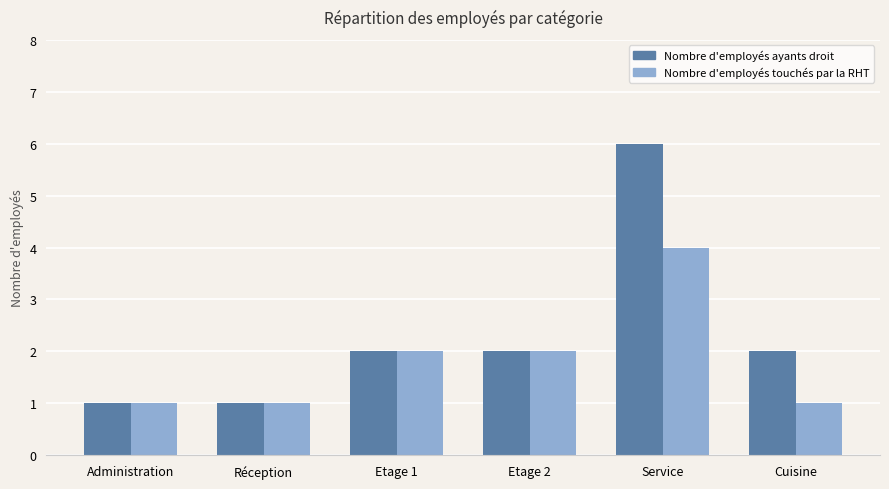

The value of Nombre d'employés ayants droit at Administration is 1. True or false?

True